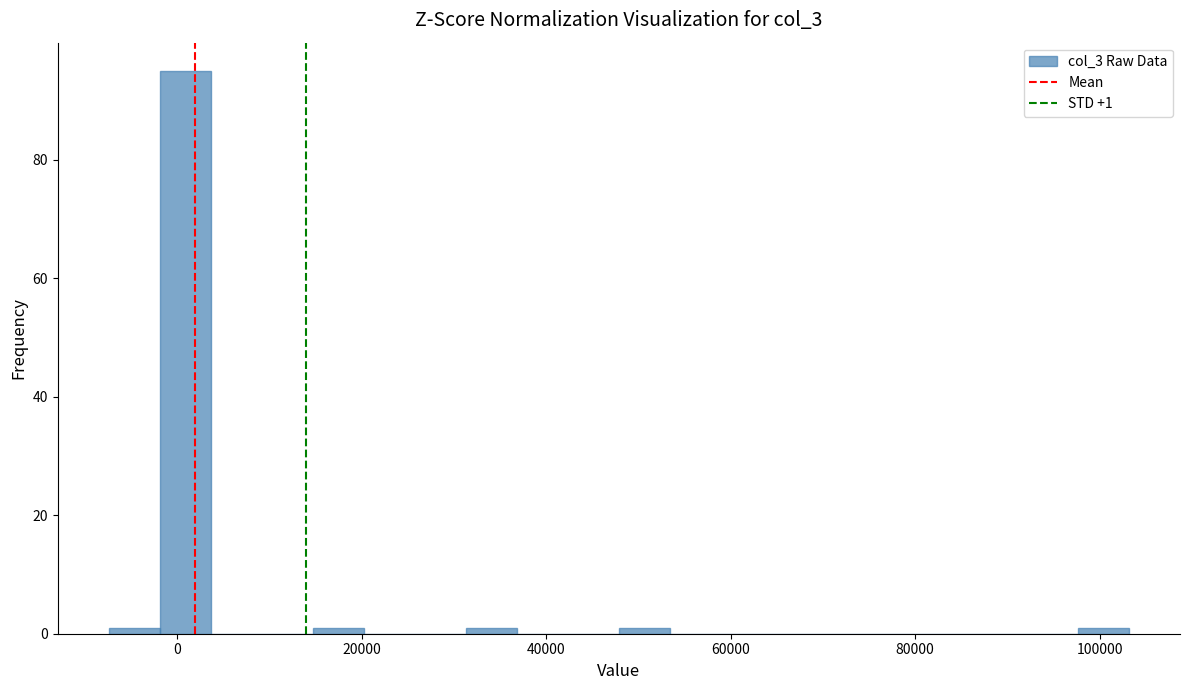

Around what value on the x-axis is the tallest bar? Give the approximate position of its centre, as read against the axis.

0